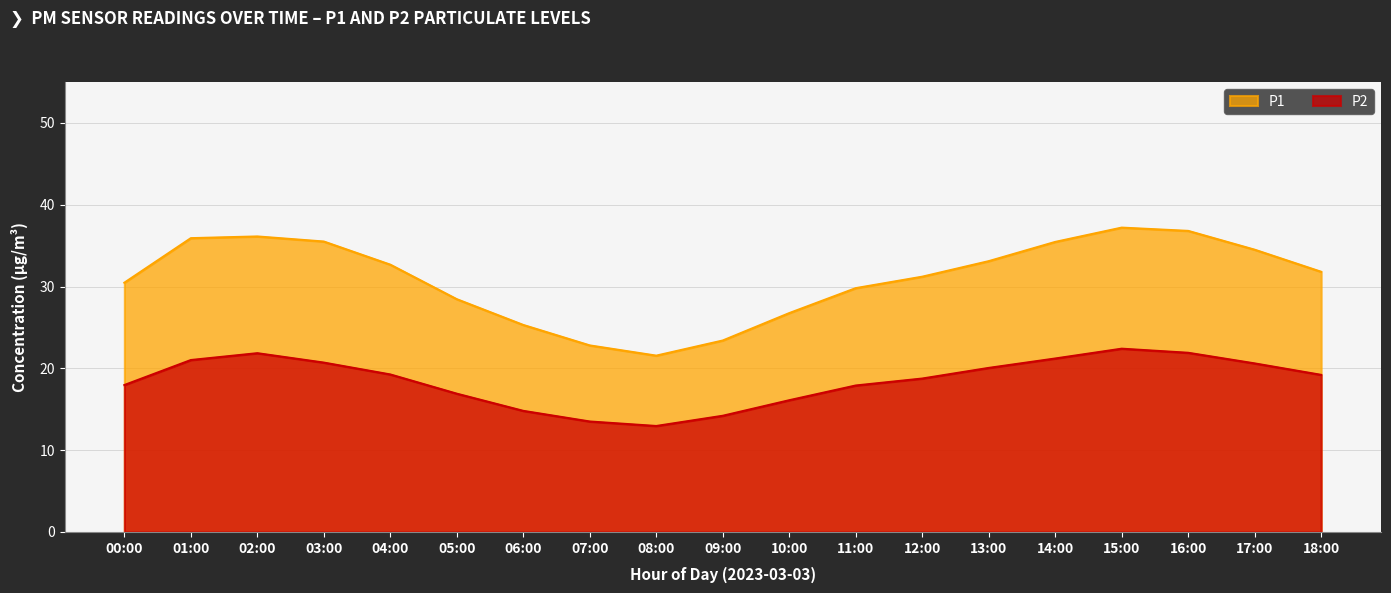

What is the average value of the P2 series?

18.5